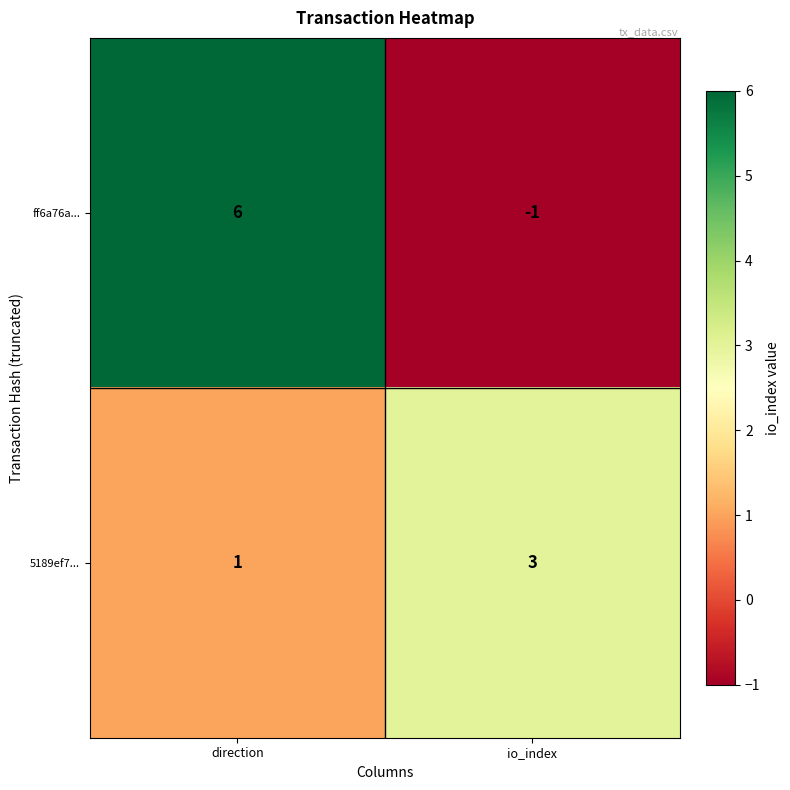

What is the approximate value of ff6a76a... at direction?

6